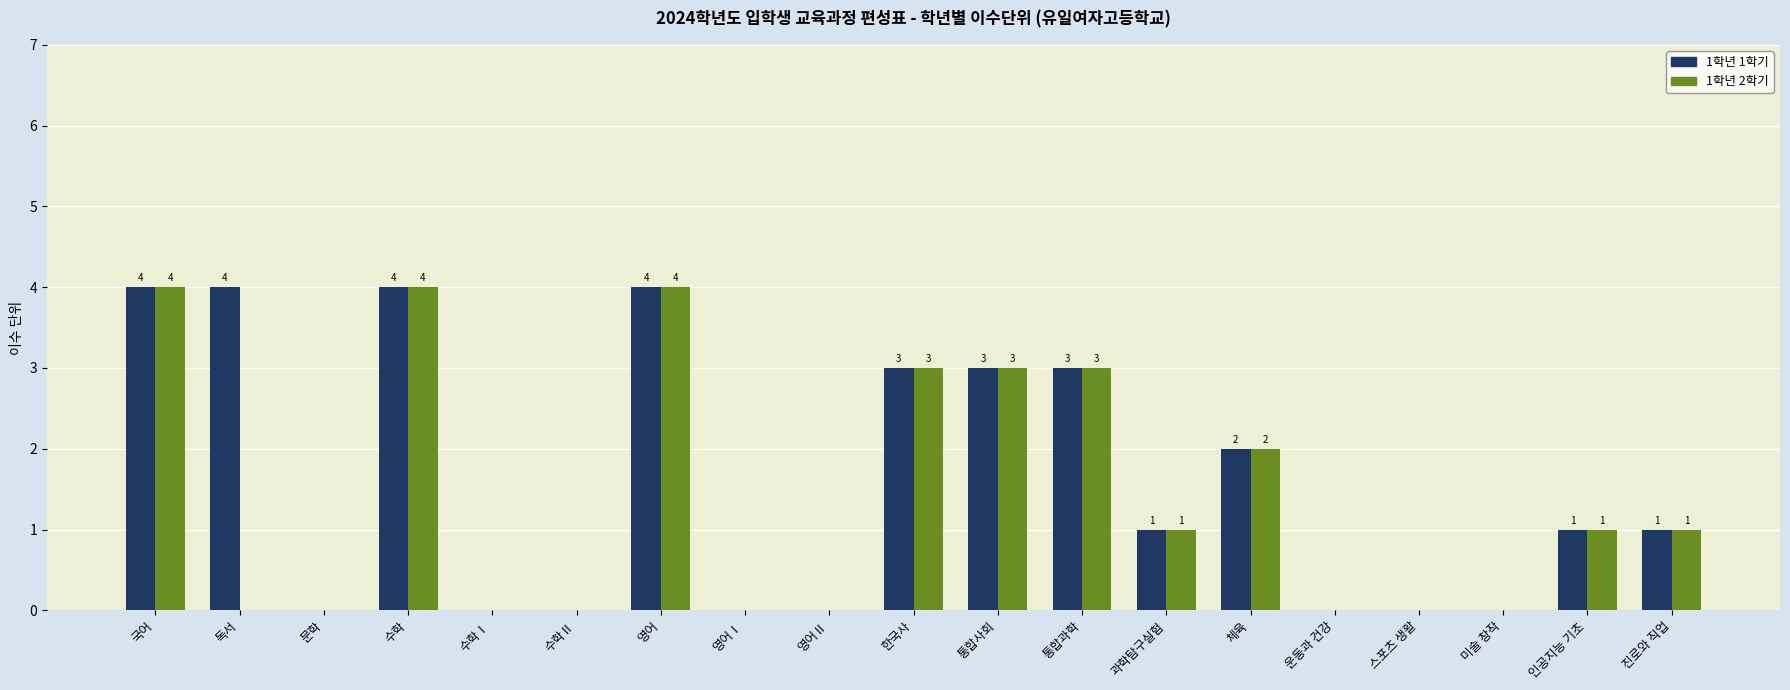

Reading right to left, list all the values displayed in this chart.

1학년 1학기: 1	1	0	0	0	2	1	3	3	3	0	0	4	0	0	4	0	4	4
1학년 2학기: 1	1	0	0	0	2	1	3	3	3	0	0	4	0	0	4	0	0	4